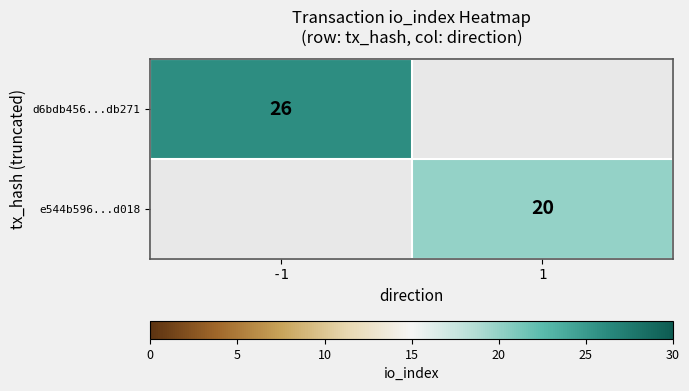

True or false: e544b596...d018 has a value of 30 at 1.

False